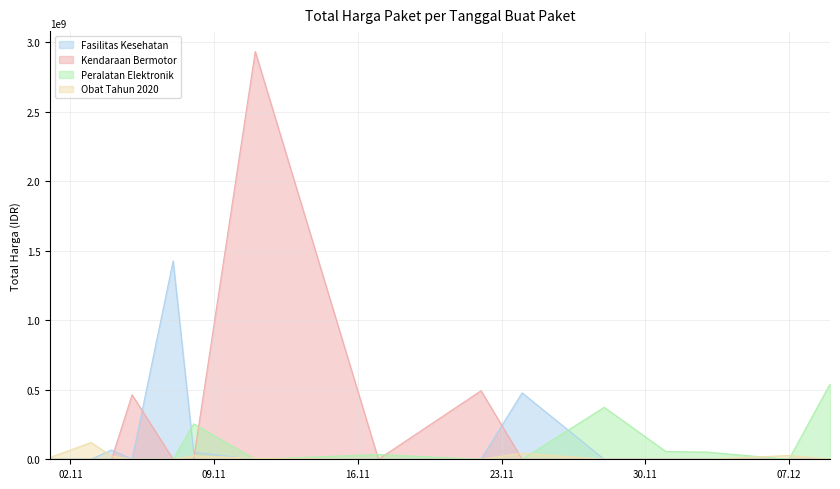

True or false: Total Harga (Fasilitas Kesehatan) and Total Harga (Peralatan Elektronik) cross at least once.

True